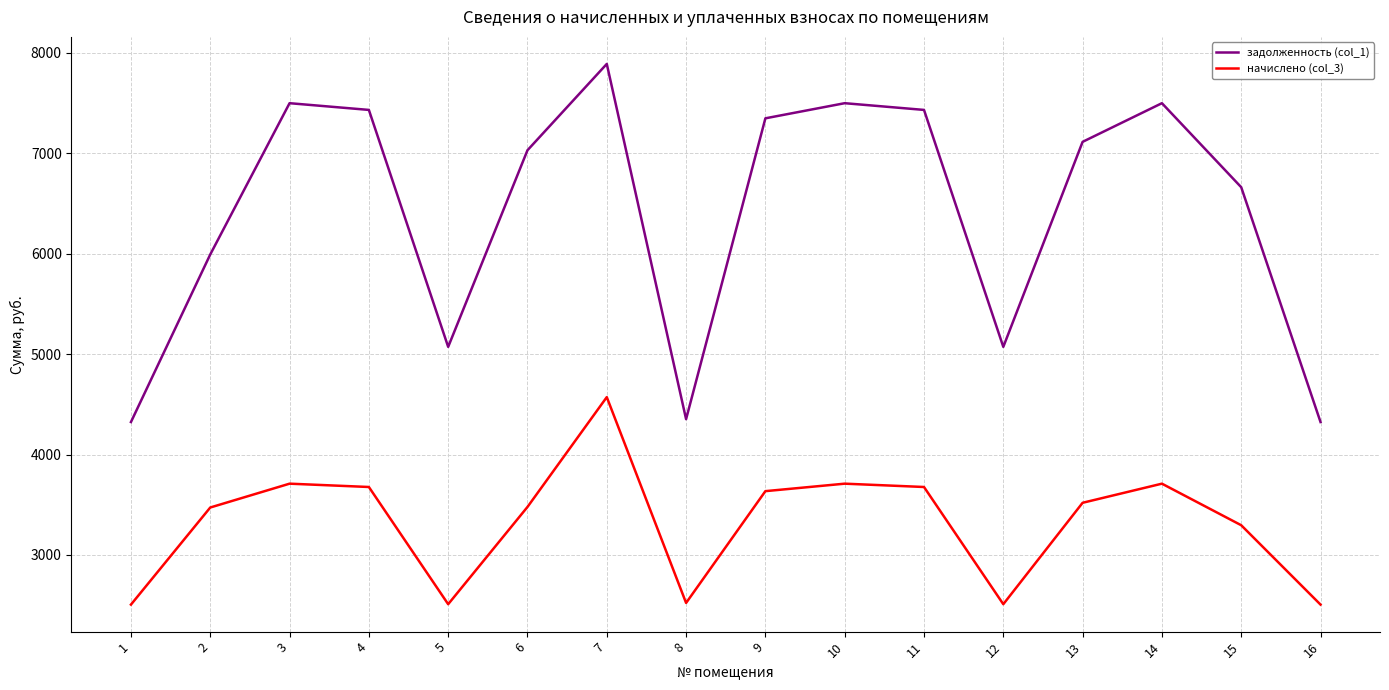

Read the задолженность (col_1) value at 16.

4323.5